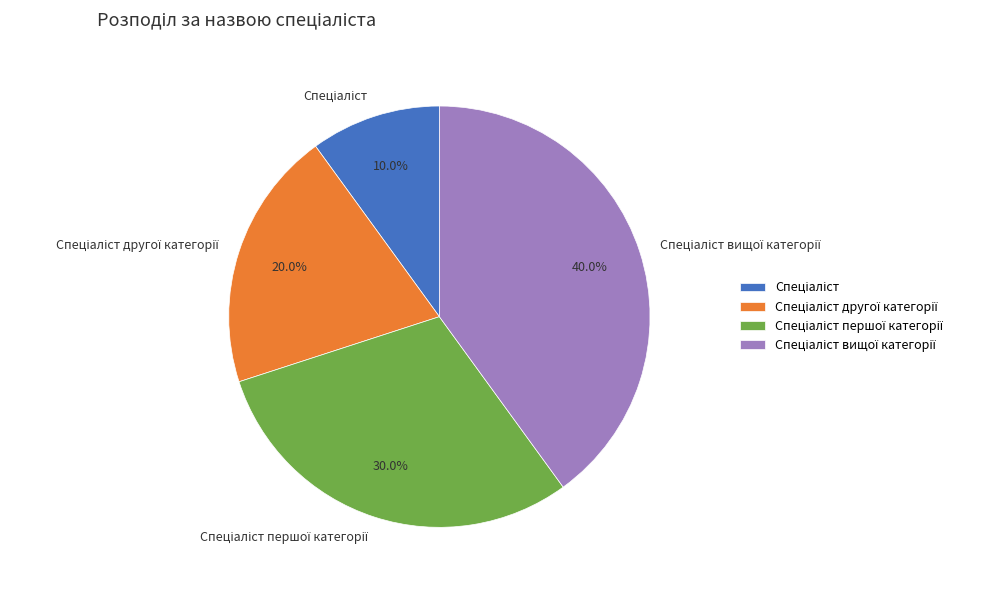

Is there any slice that represents more than half of the pie?

No